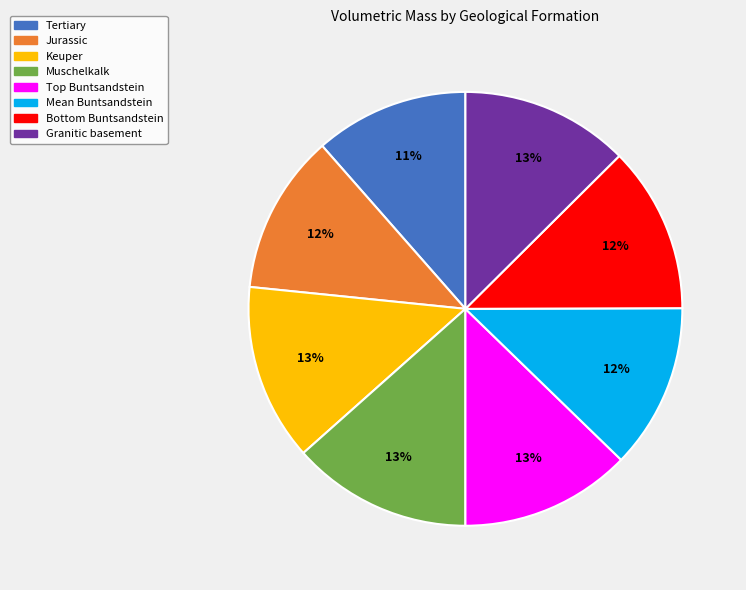

How many segments does this pie chart have?

8